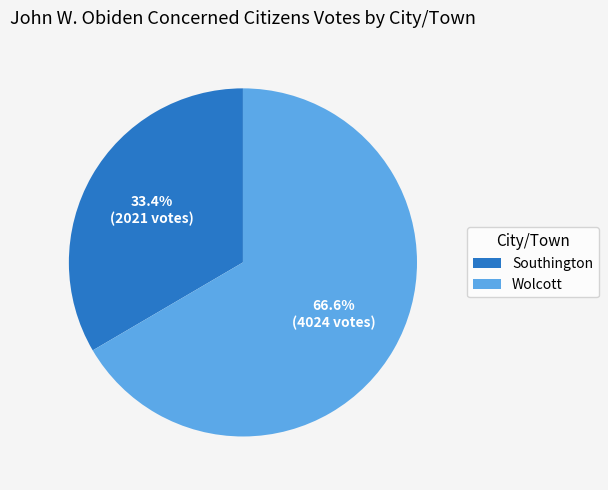

Is Southington the majority of the pie?

No